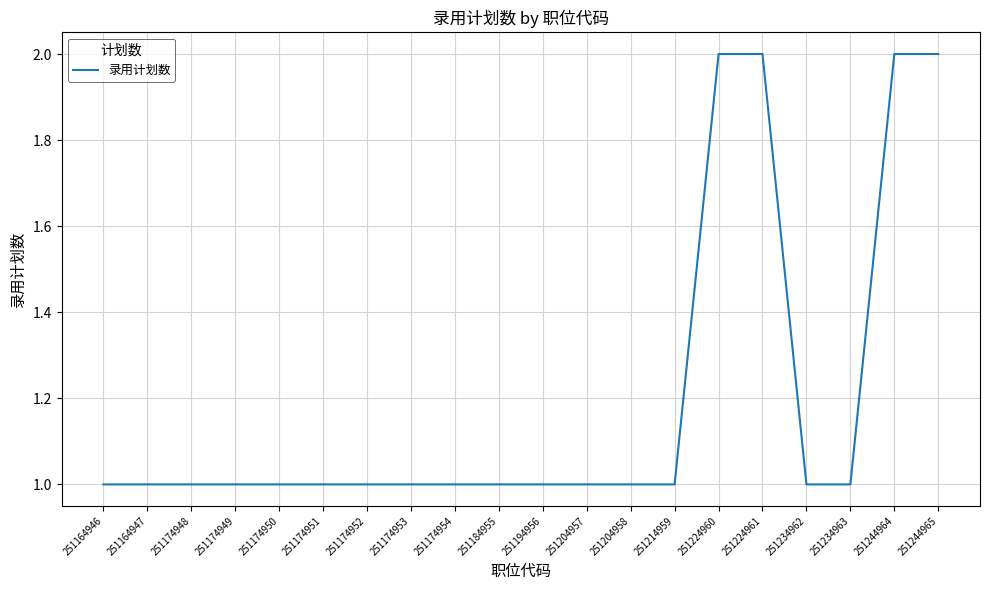

Is it true that the value at 251204957 is 2?

False